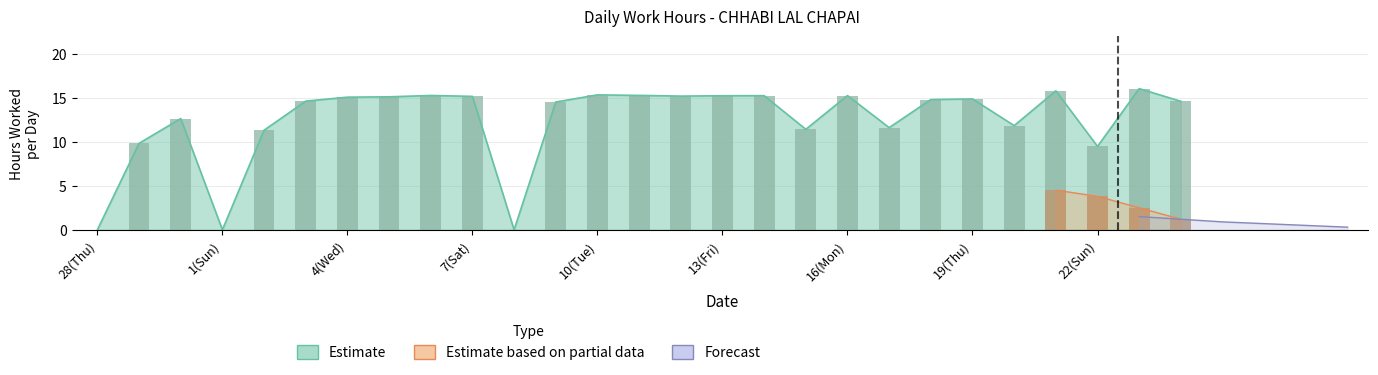

At how many categories does at least one series exceed 0?

24